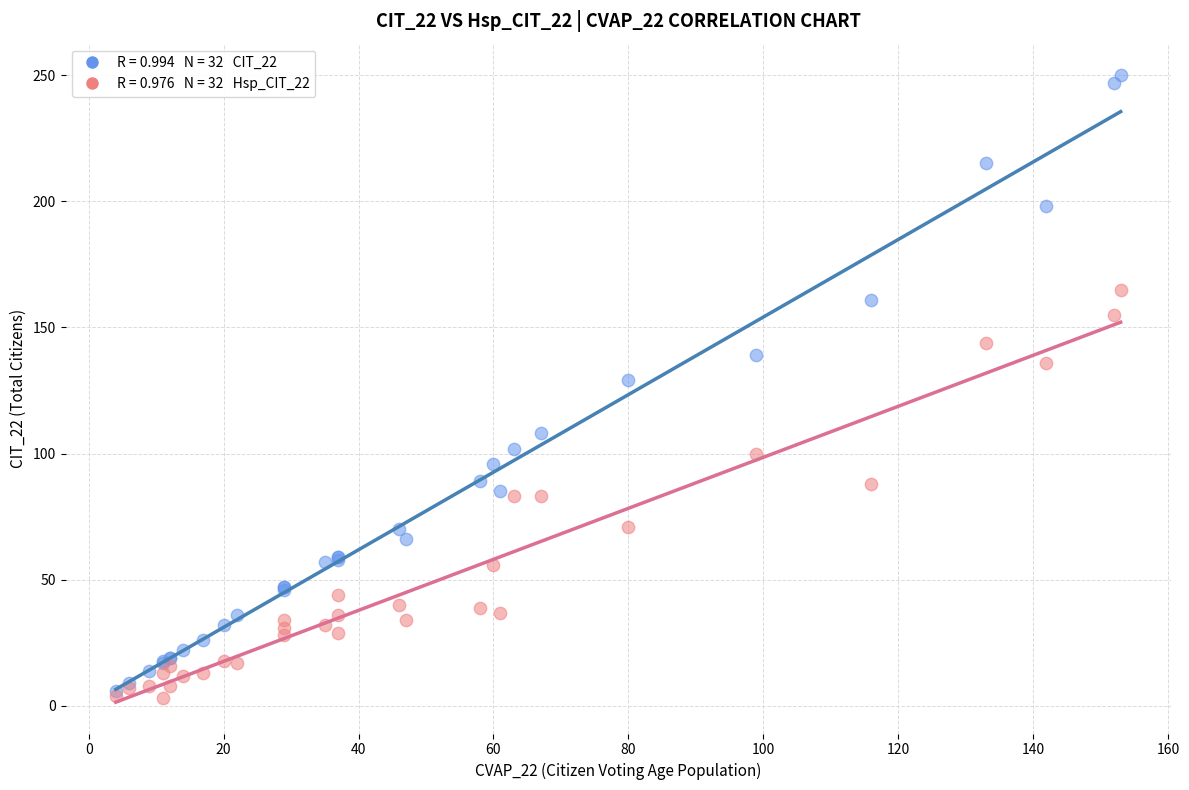

Across all series, what Y value is closest to 126?

129